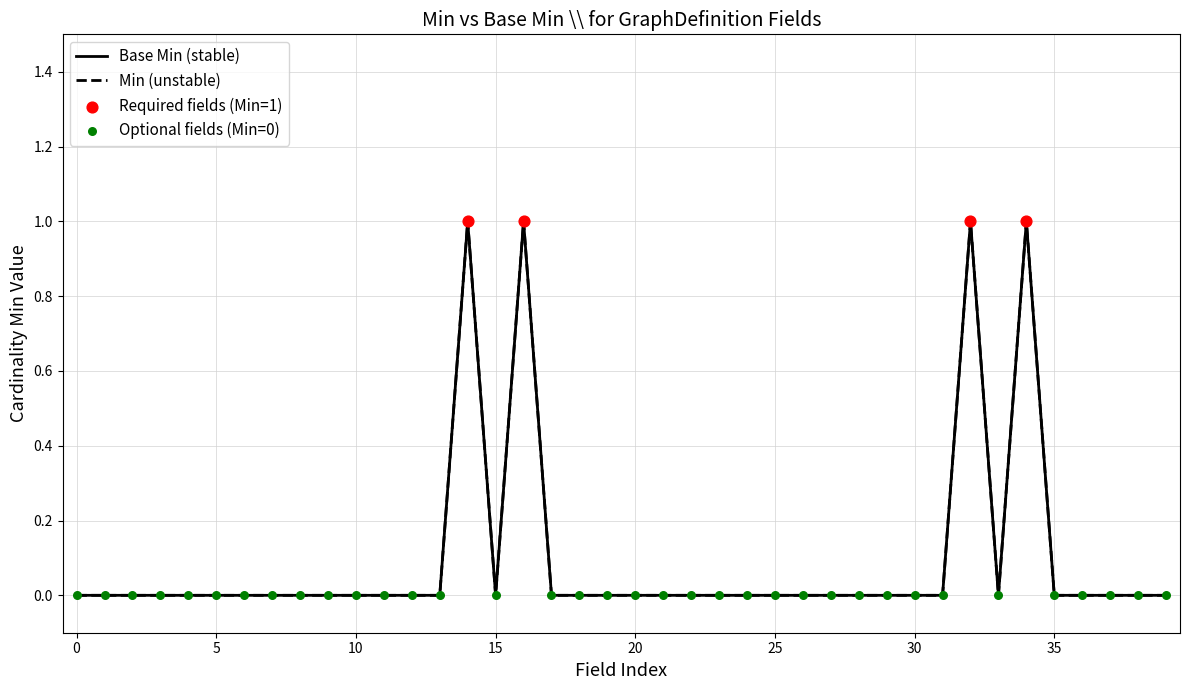

Does the chart have visible grid lines?

Yes